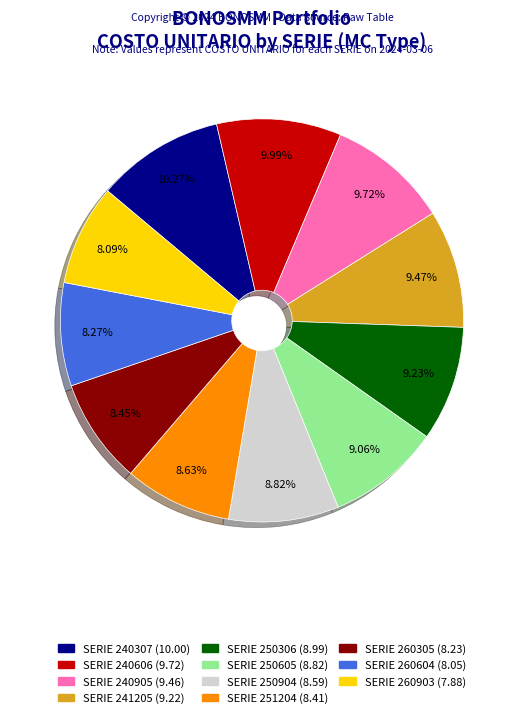

Count the number of slices in the pie.

11